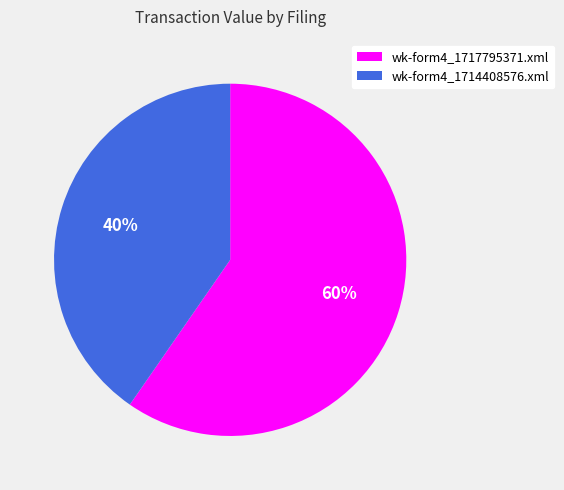

What is the largest slice in the pie chart?

wk-form4_1717795371.xml